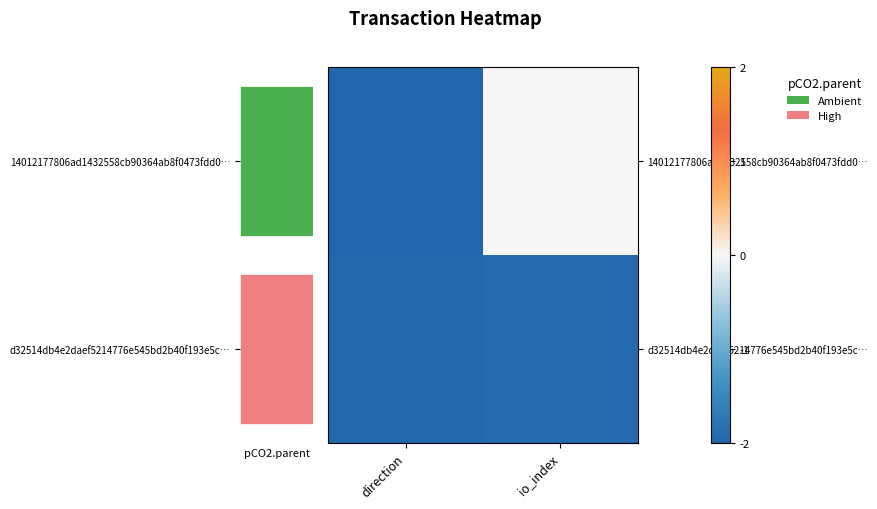

The 14012177806ad1432558cb90364ab8f0473fdd0… series shows -2.0 at direction. True or false?

True